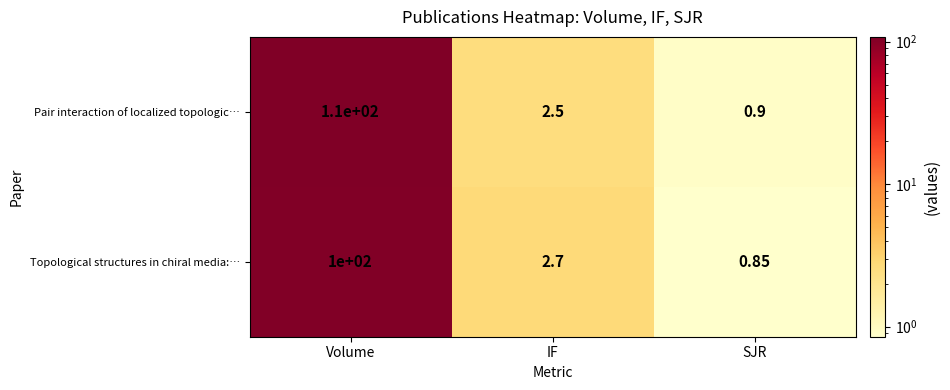

Rank the categories by Topological structures in chiral media:… value from lowest to highest.

SJR, IF, Volume